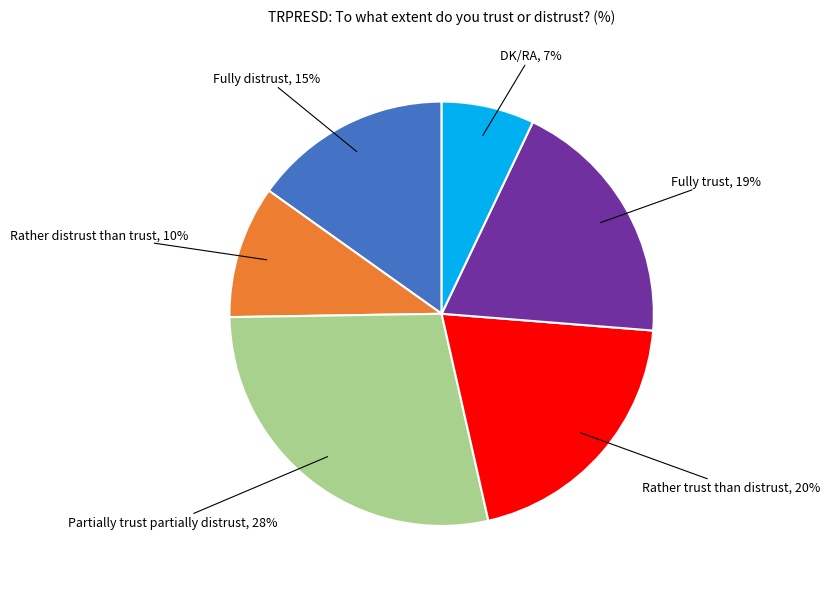

Does any single category account for the majority?

No